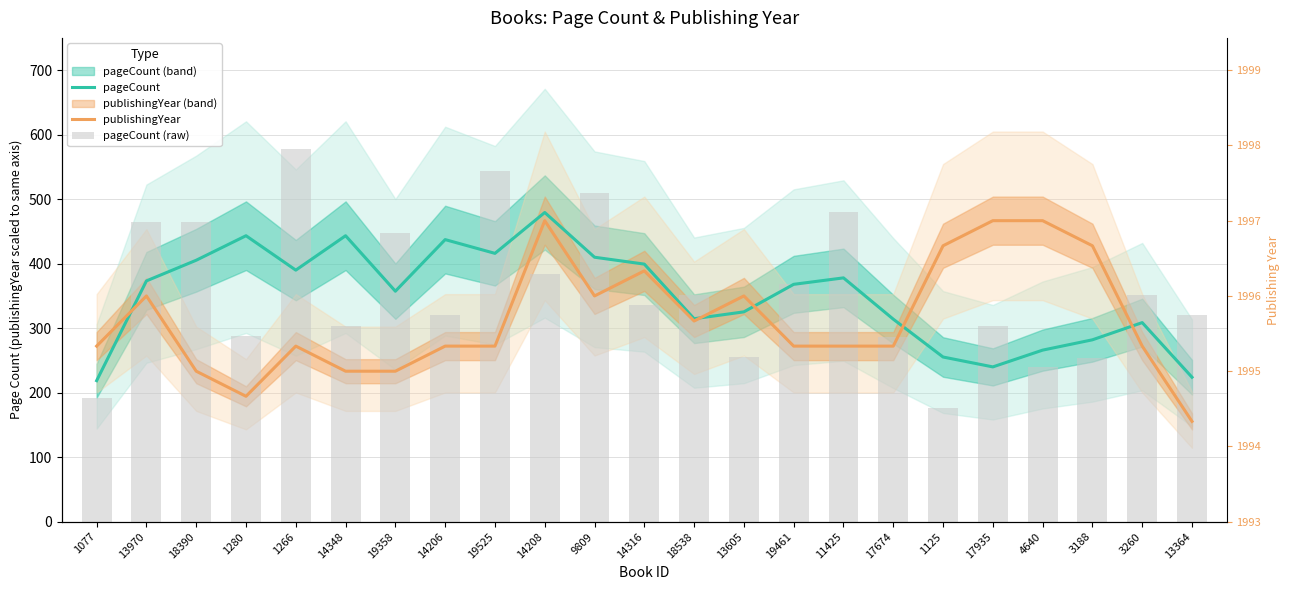

Is the value of pageCount (raw) at 13364 greater than the value of pageCount at 14316?

No